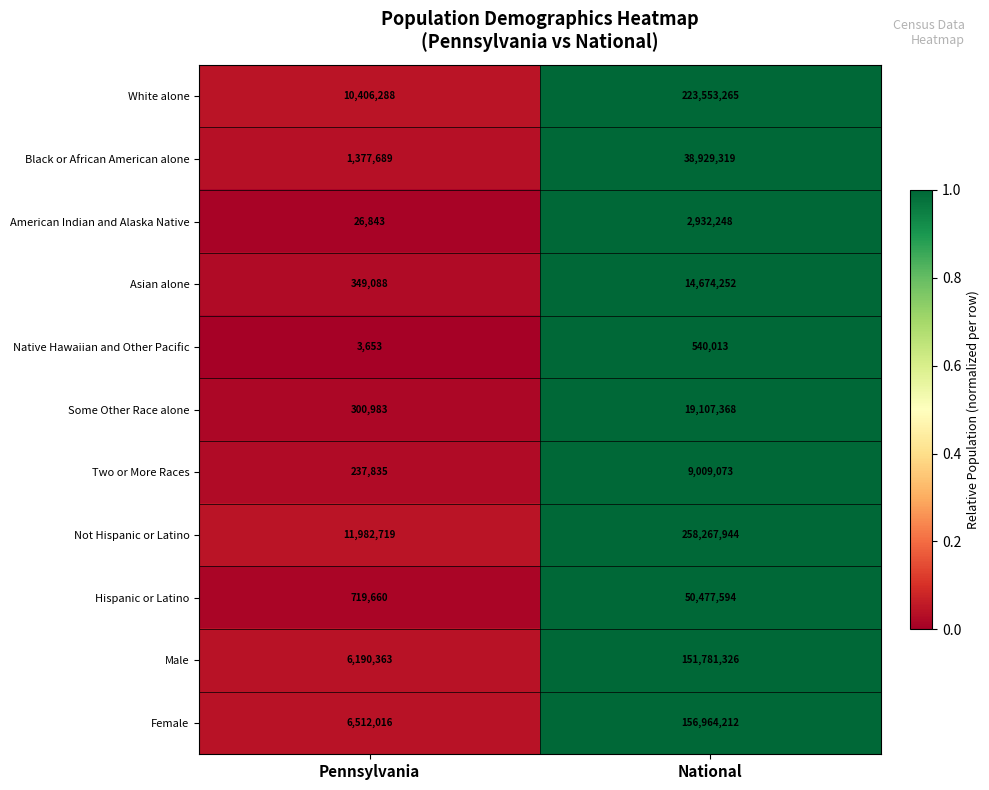

The value of Not Hispanic or Latino at Pennsylvania is 11982719. True or false?

True